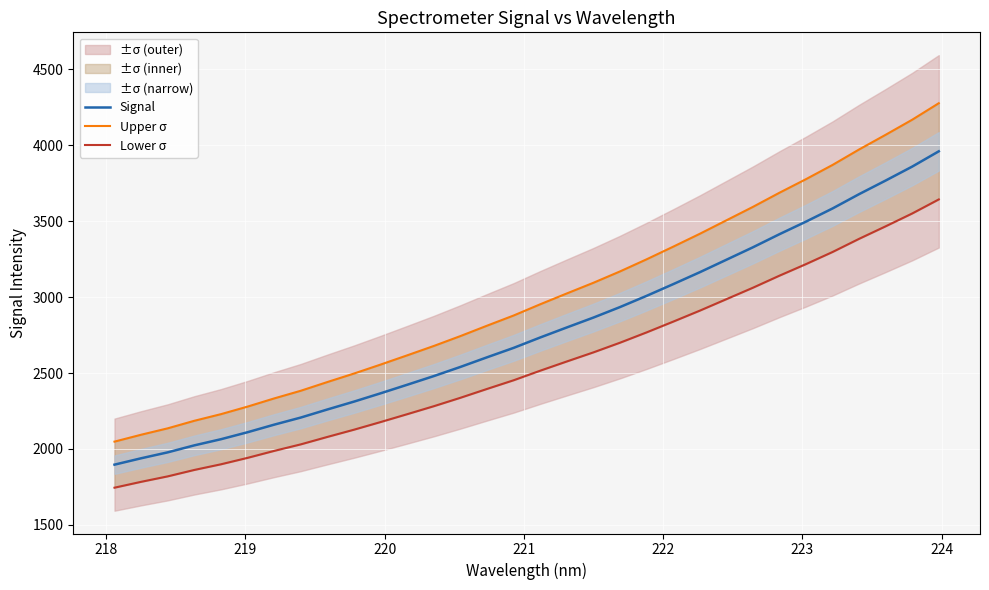

The value of Upper σ at 24 is 779.3. True or false?

False